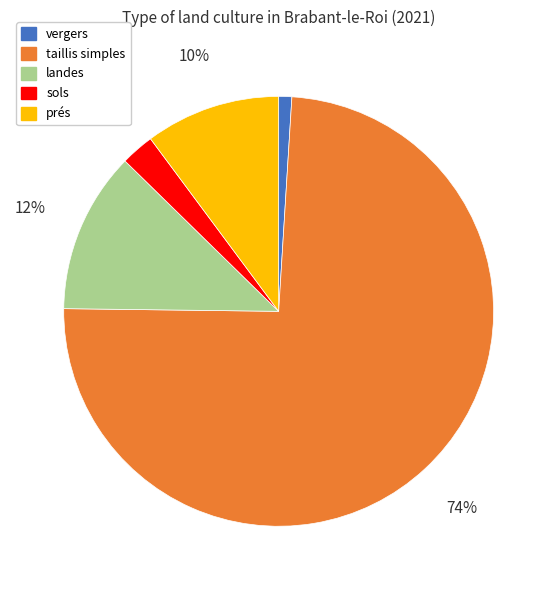

The sols slice represents 3% of the pie. True or false?

True